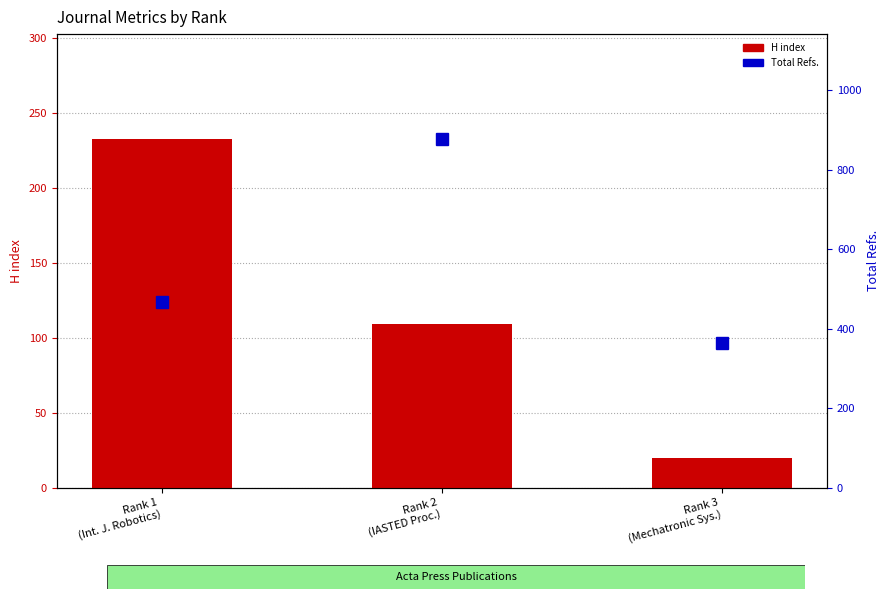

What is the label of the 2nd bar from the left?

Rank 2
(IASTED Proc.)